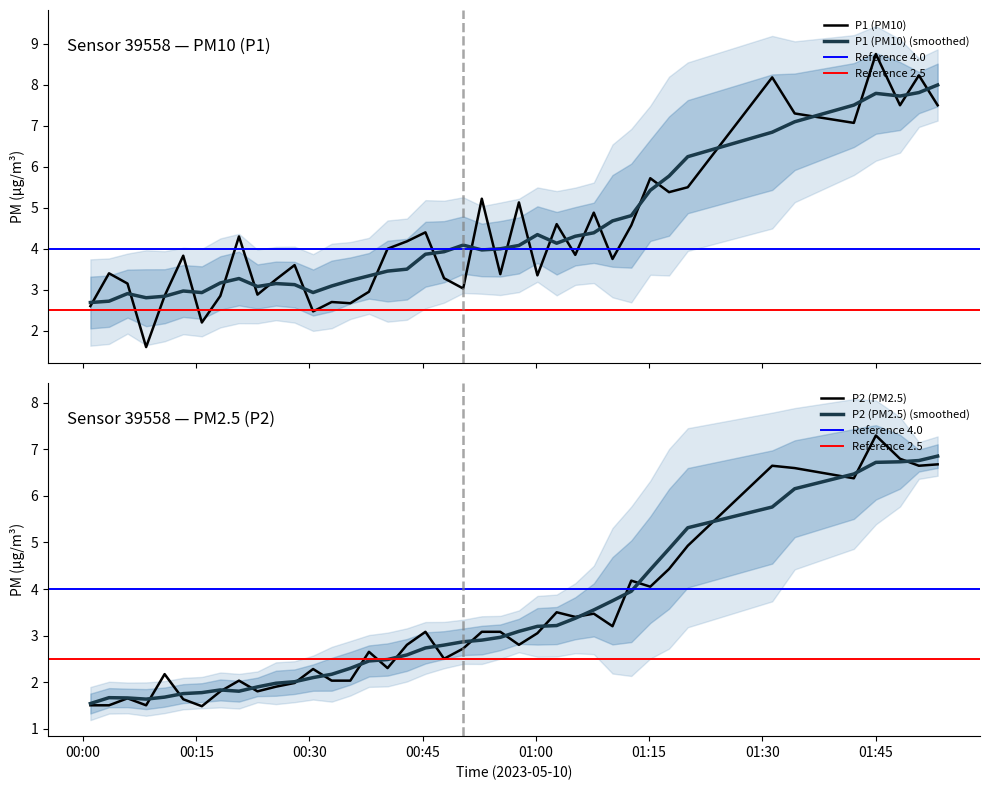

The P1 series shows 3.4 at 2023-05-10T01:00:12. True or false?

True